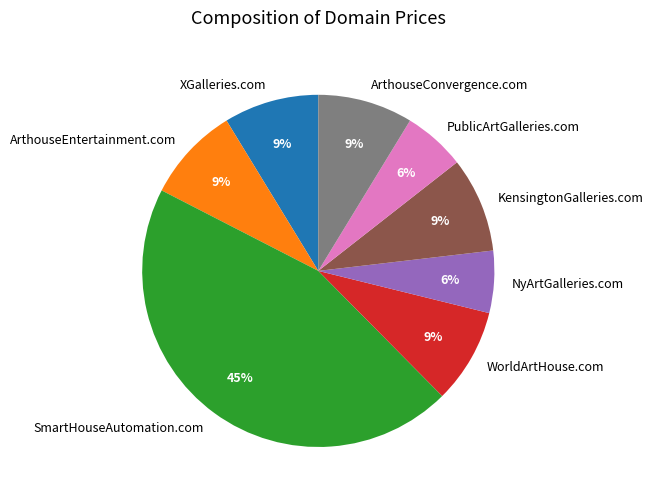

Is it true that ArthouseEntertainment.com is 1% of the pie?

False